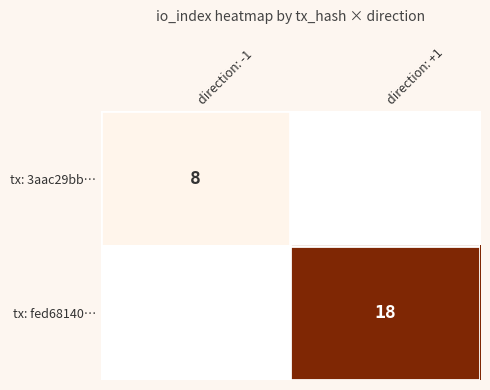

Is it true that tx: fed68140… equals 18 at direction: +1?

True